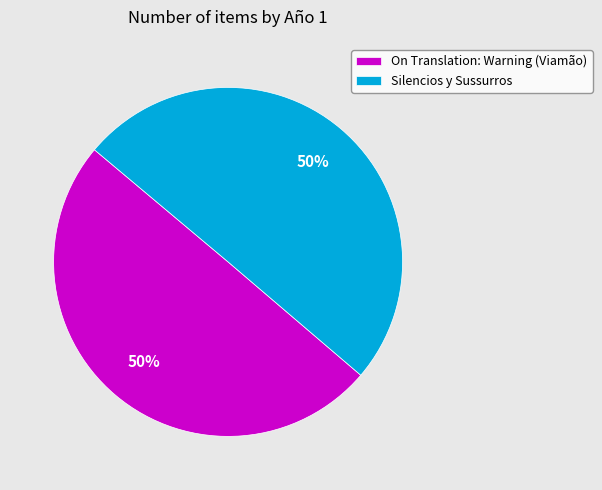

To the nearest percent, what percentage of the pie is Silencios y Sussurros?

50%